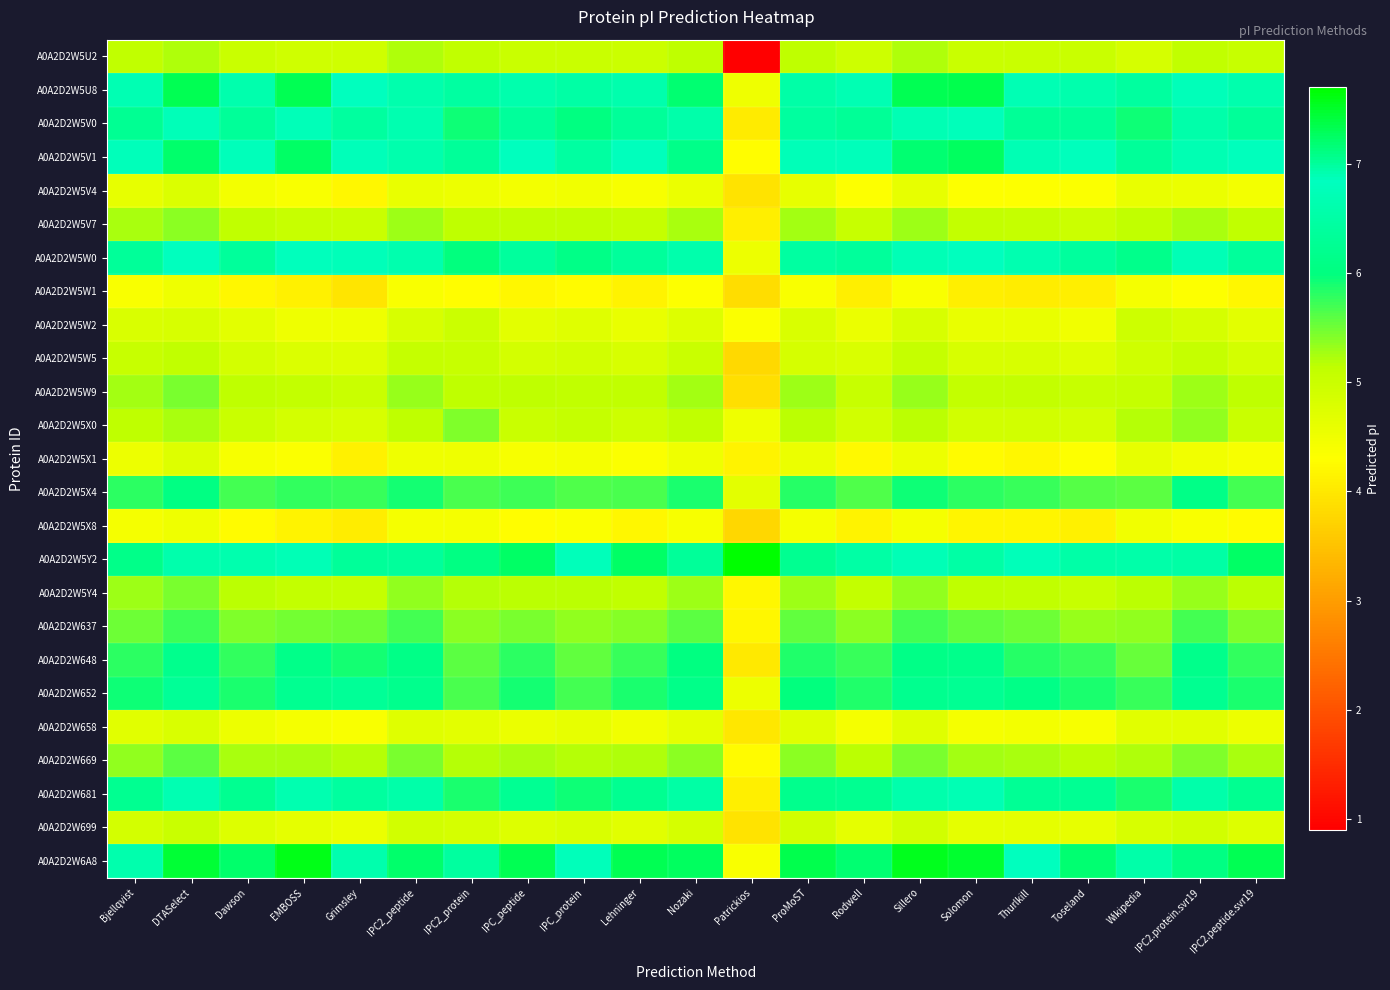

At how many categories does at least one series exceed 1?

21